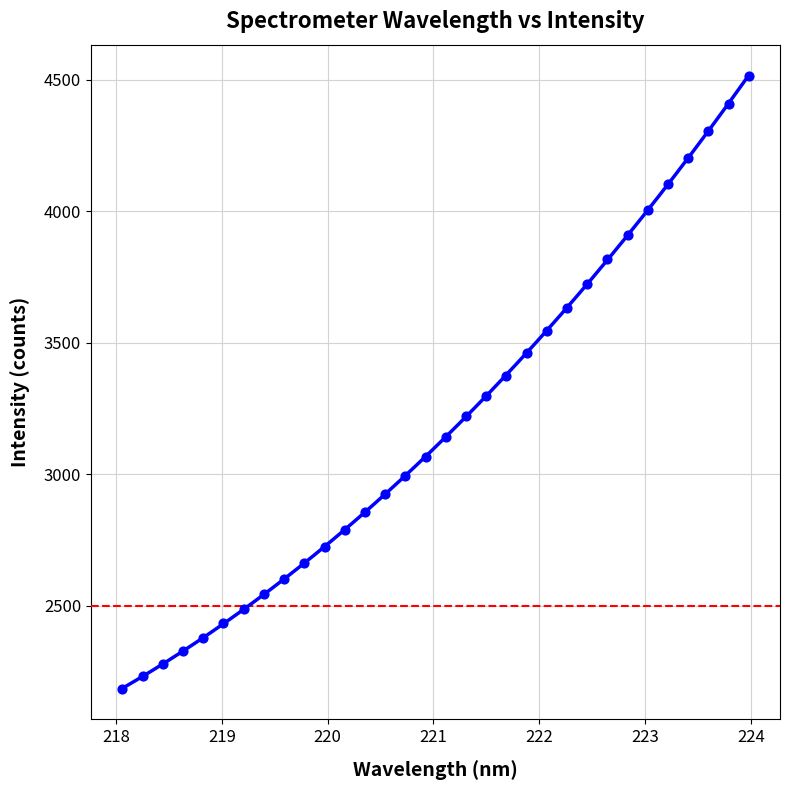

What is the range of X values (max minus min)?

5.9